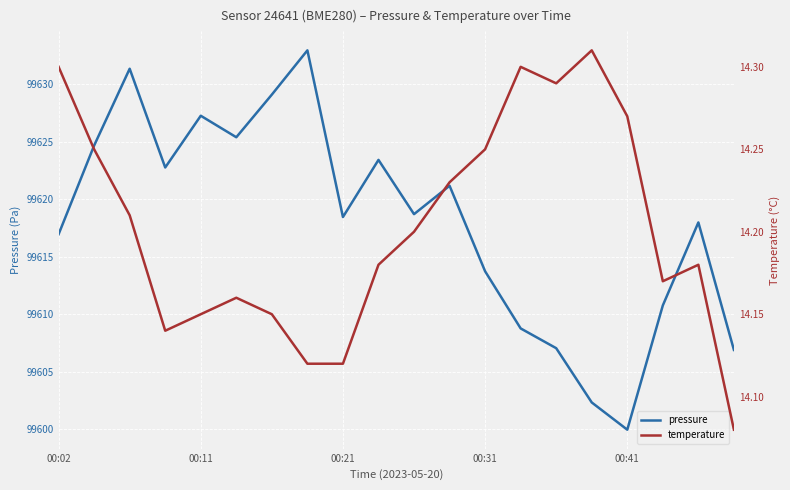

Does the chart display data point markers on the line(s)?

No